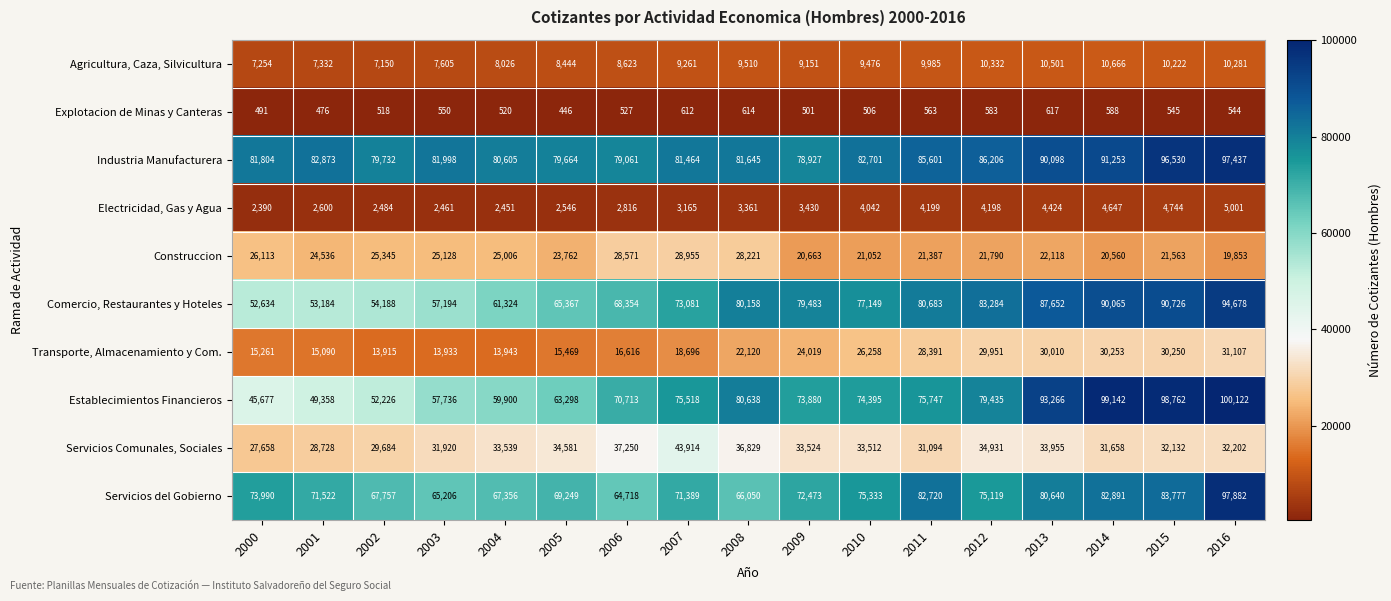

What is the smallest value displayed?

446